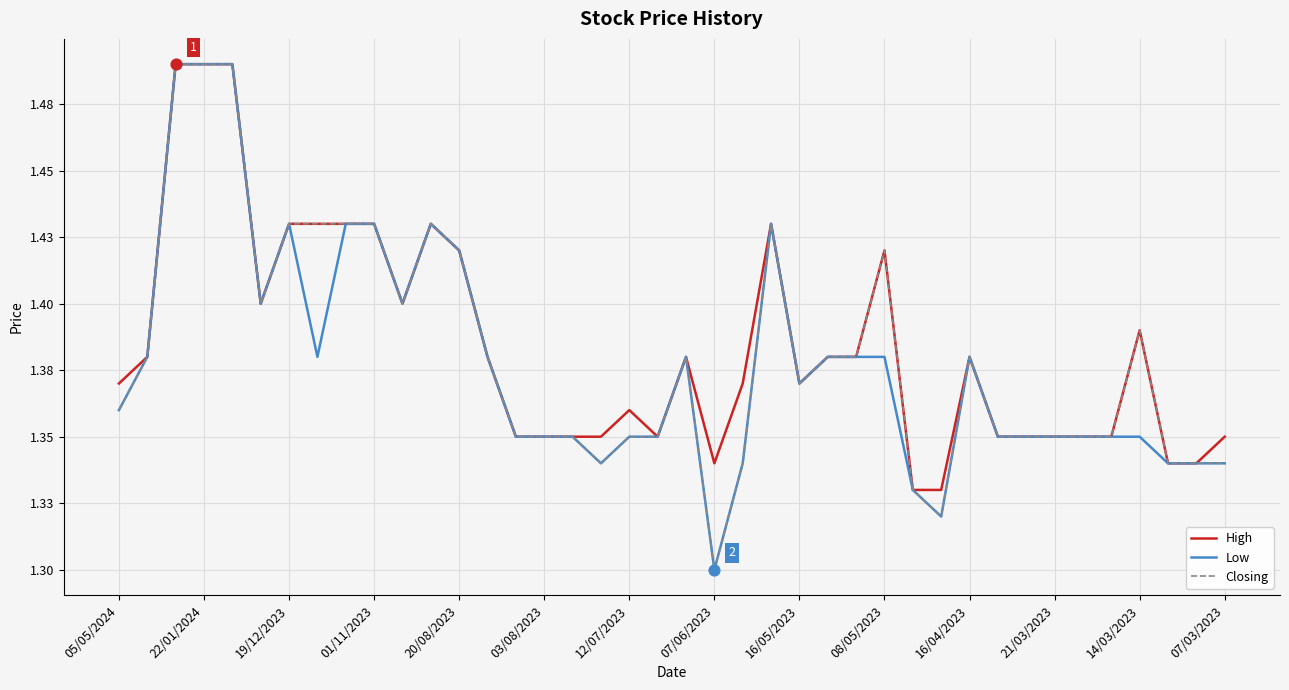

What are all the series names shown in the legend?

High, Low, Closing